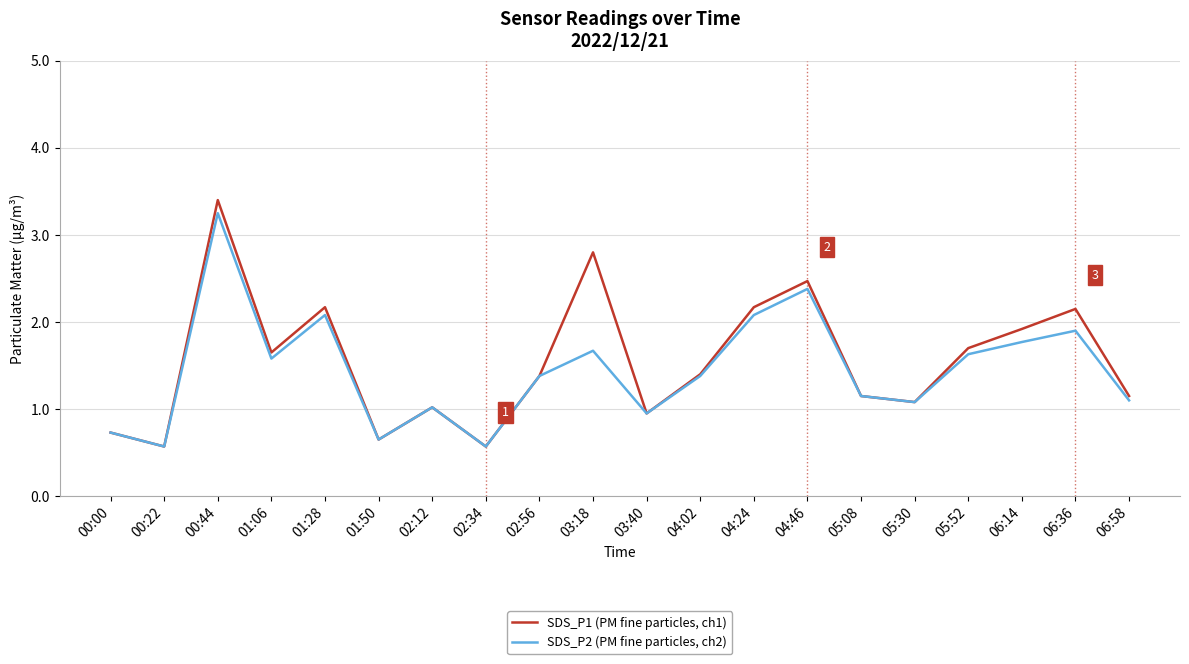

What position from the left is 02:12?

7